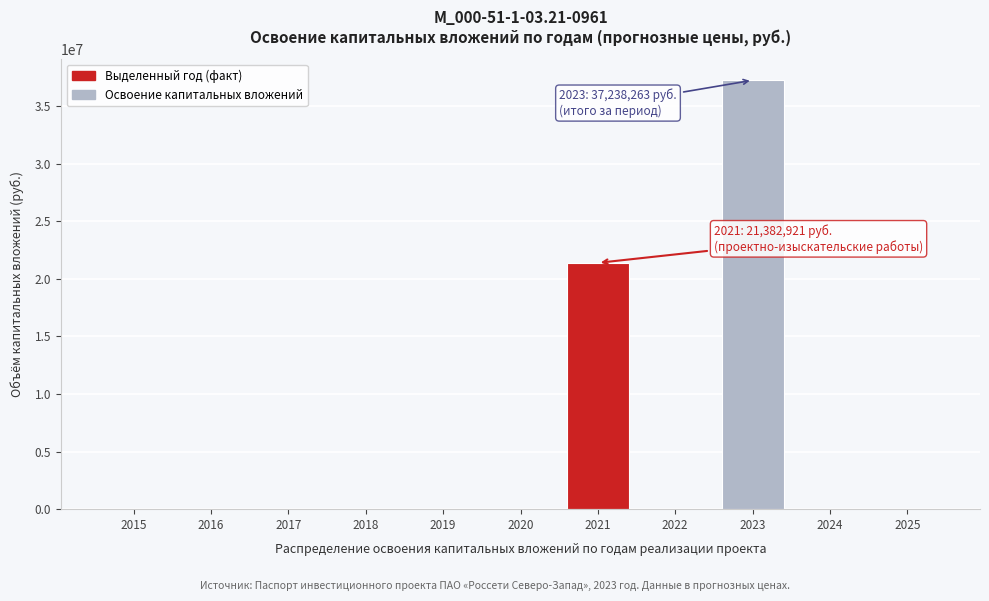

What is the maximum value shown in the chart?

37238263